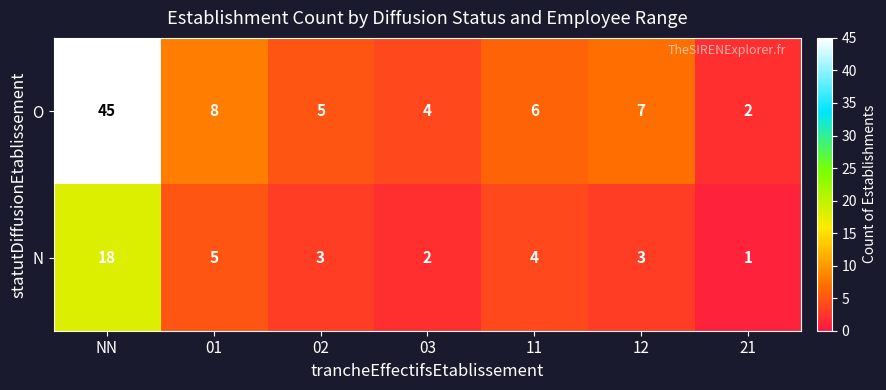

What is the spread (max minus min) of values at NN?

27